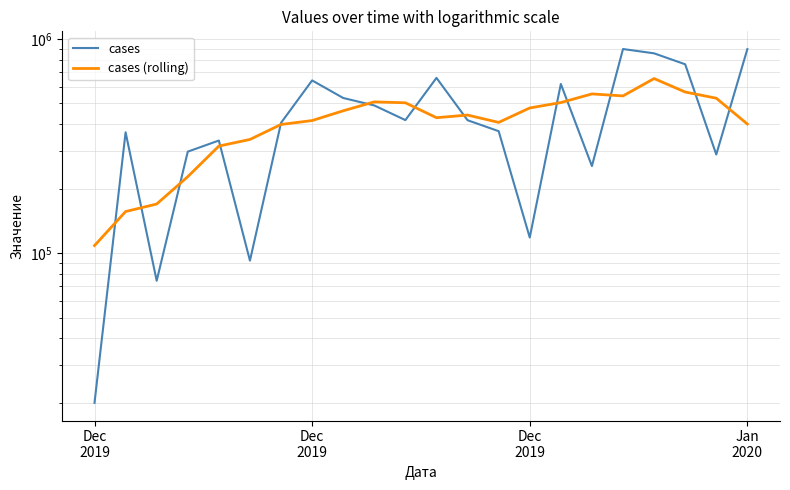

What is the smallest value displayed?

19981.0